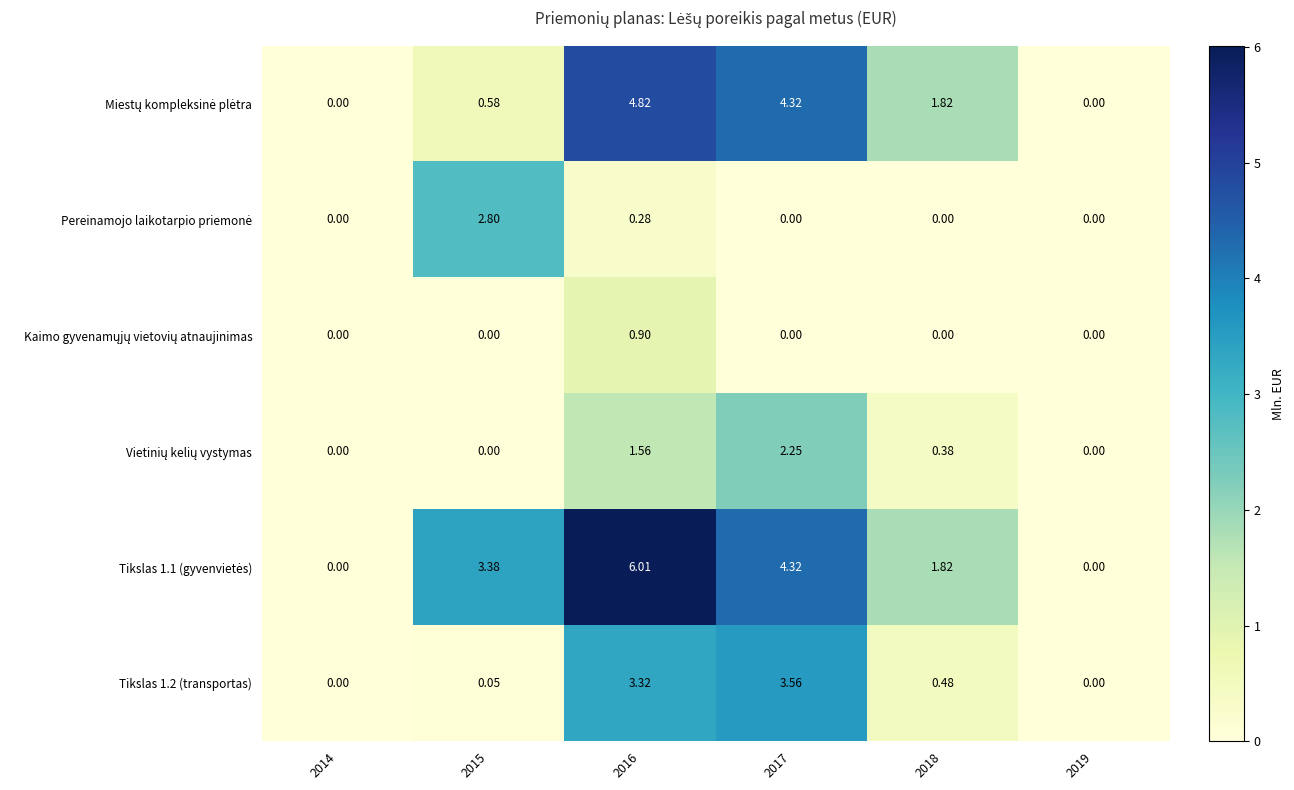

Rank the series at 2018 from highest to lowest value.

Miestų kompleksinė plėtra, Tikslas 1.1 (gyvenvietės), Tikslas 1.2 (transportas), Vietinių kelių vystymas, Pereinamojo laikotarpio priemonė, Kaimo gyvenamųjų vietovių atnaujinimas